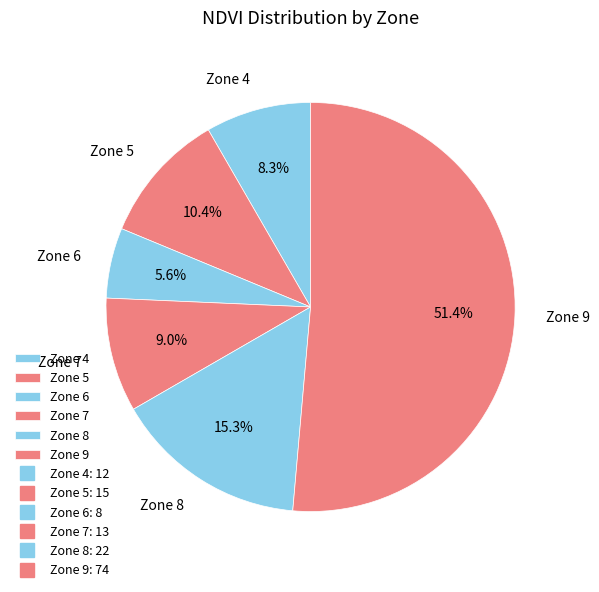

Does Zone 6 represent more than half of the total?

No